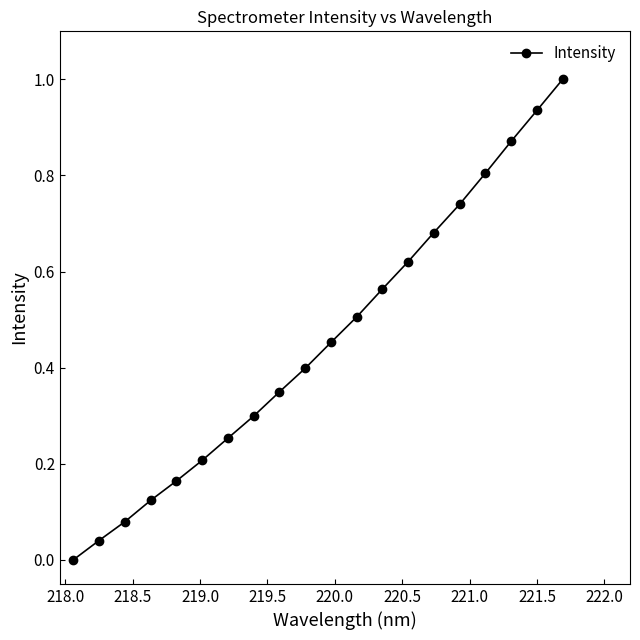

What is the sum of all values?

9.1